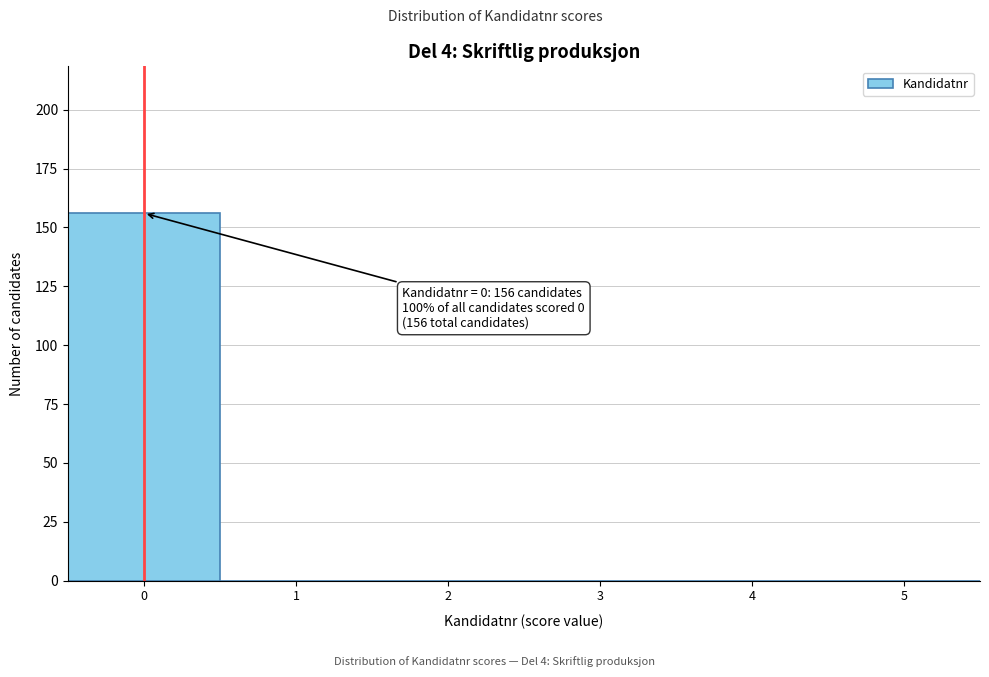

Reading left to right, extract all data points from this chart.

0=156	1=0	2=0	3=0	4=0	5=0